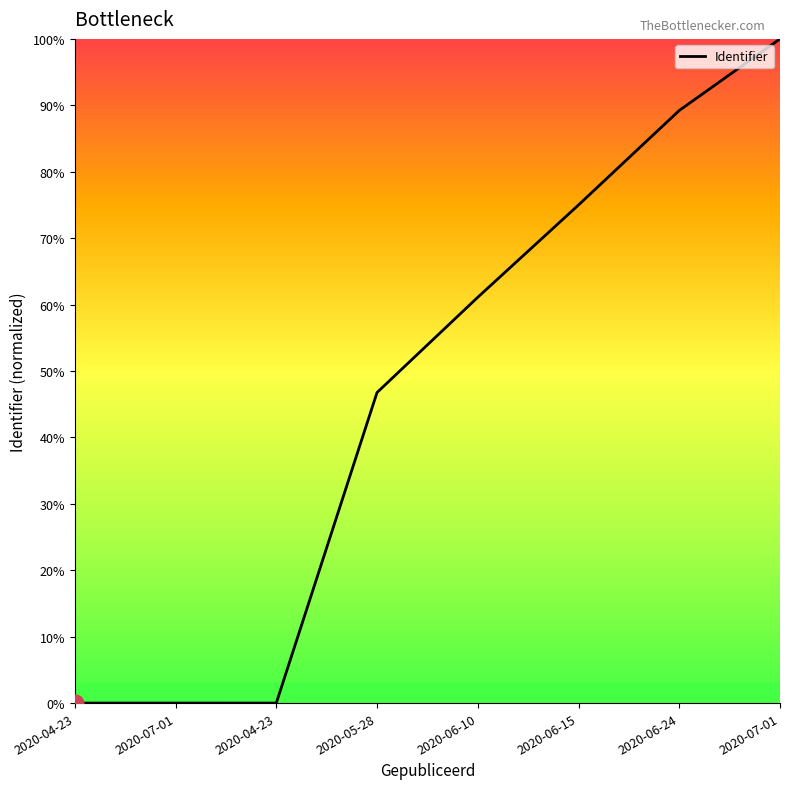

What is the sum of the values at 2020-06-15 and 2020-04-23?

75.0